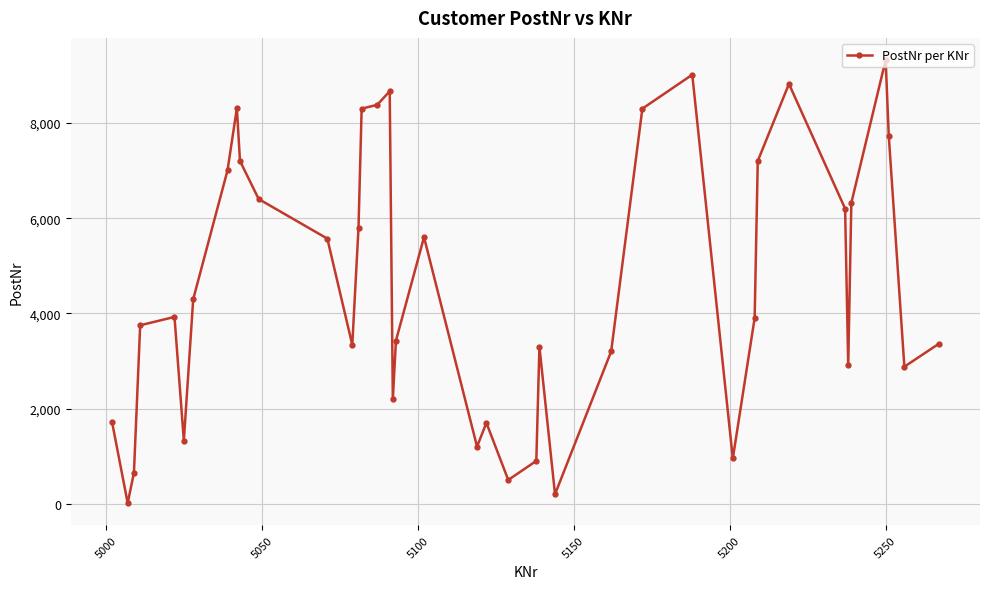

True or false: the data has more than 1 interior local peaks.

True